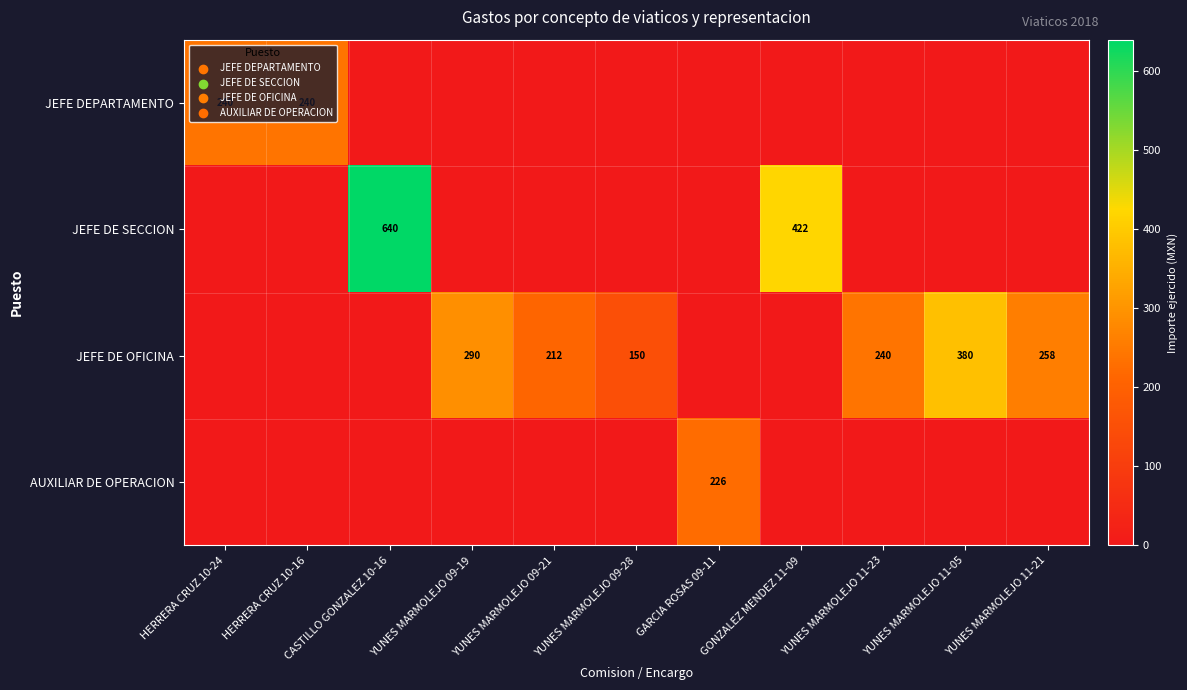

Which series has the largest total across all categories?

JEFE DE OFICINA